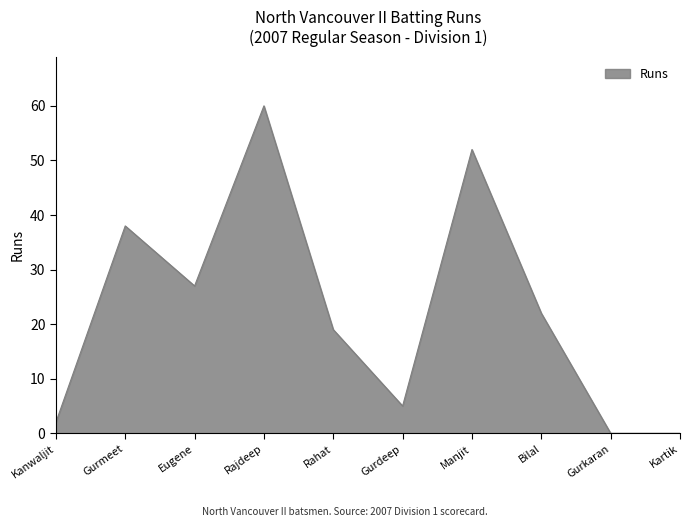

What is the difference between the values at Manjit and Eugene?

25